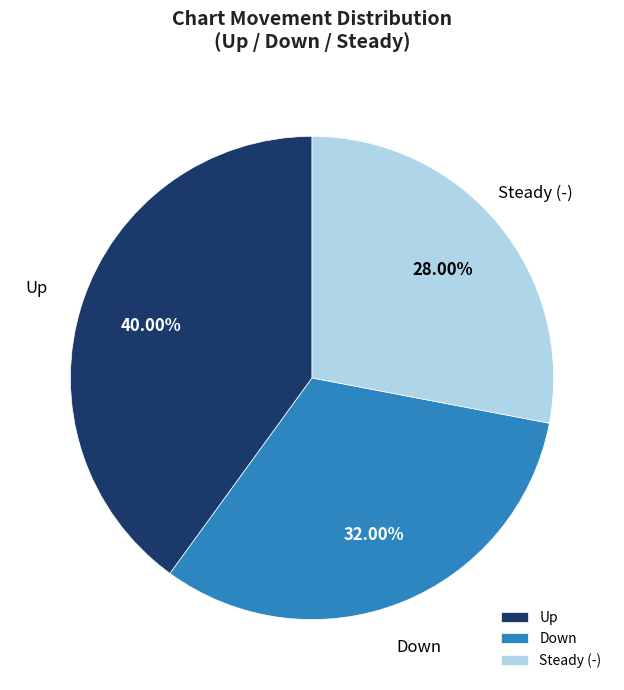

Which category has the smallest portion of the pie?

Steady (-)